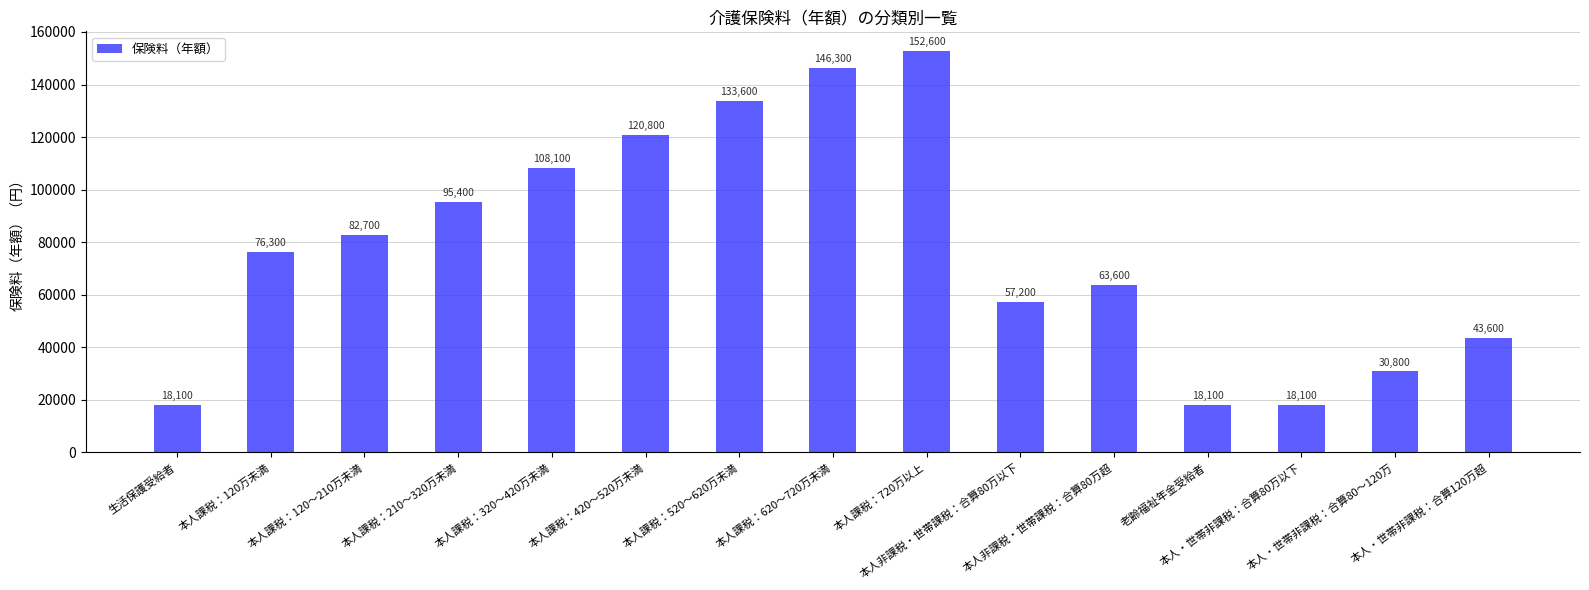

The value at 本人・世帯非課税：合算80～120万 is 30800. True or false?

True